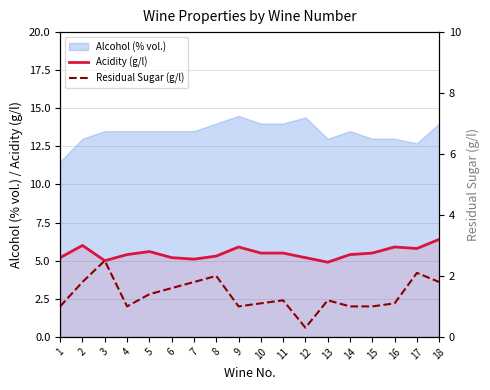

The value of Acidity (g/l) at 17 is 7.6. True or false?

False